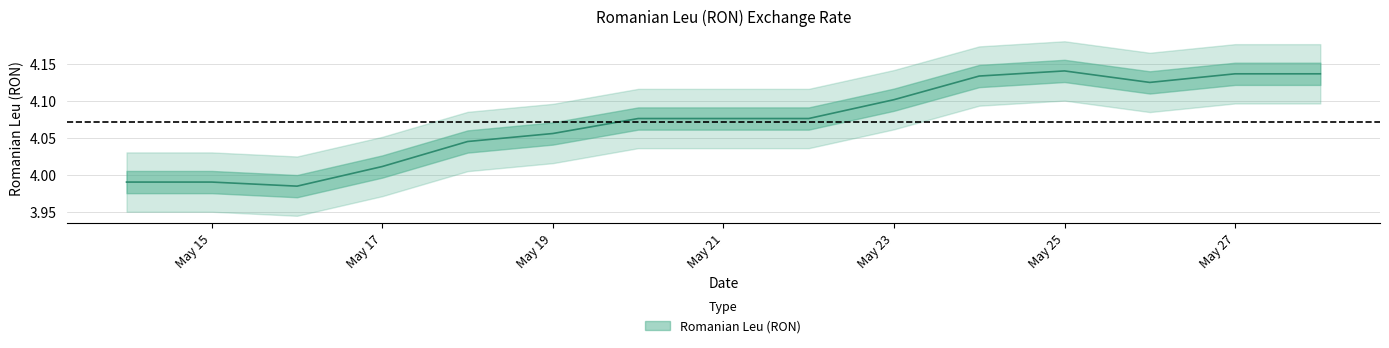

Where is the first local maximum?

May 25